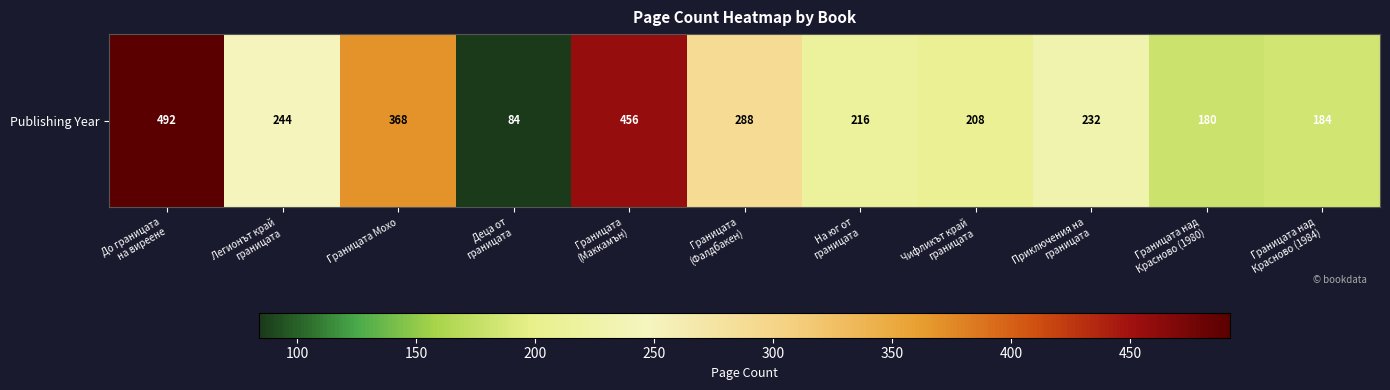

Approximately how many times larger is the value at Приключения на
границата compared to До границата
на виреене?

0.5